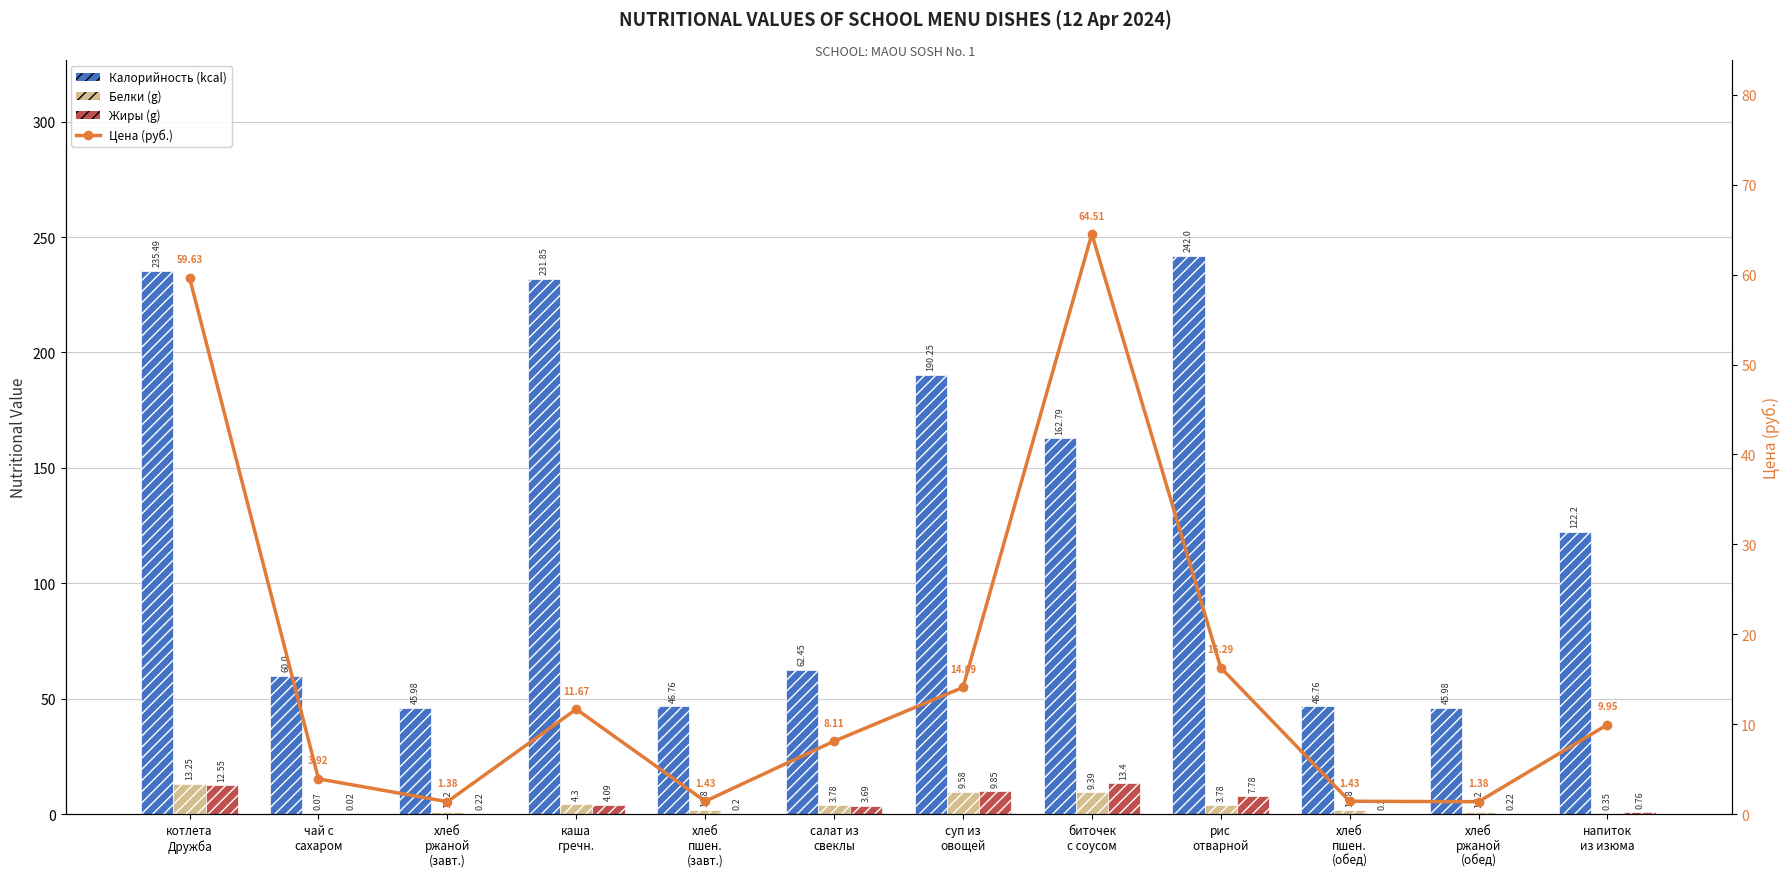

What is the maximum value for Цена (руб.)?

64.5